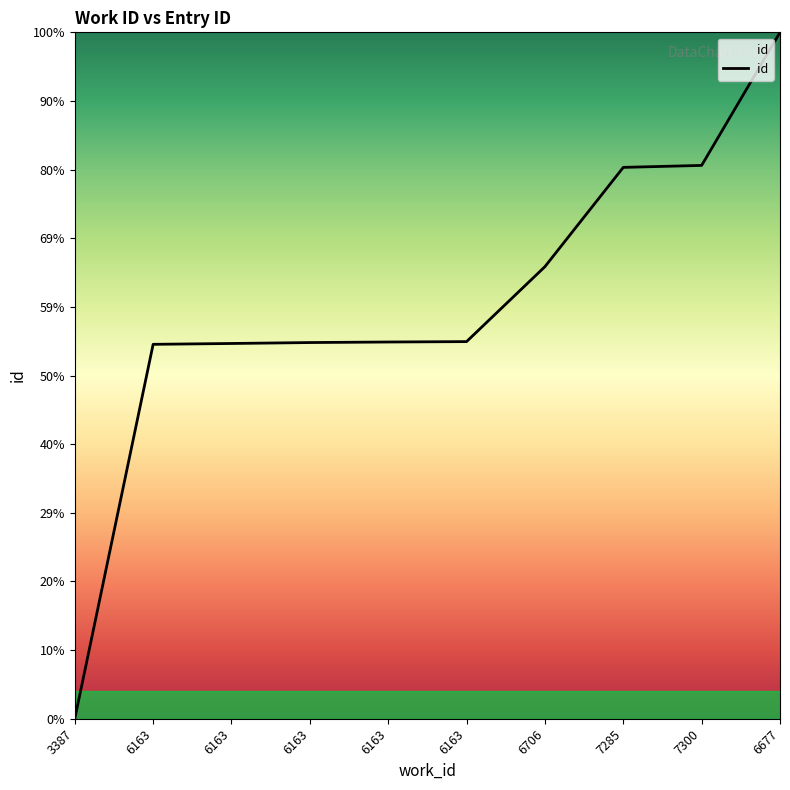

Does the chart display data point markers on the line(s)?

No